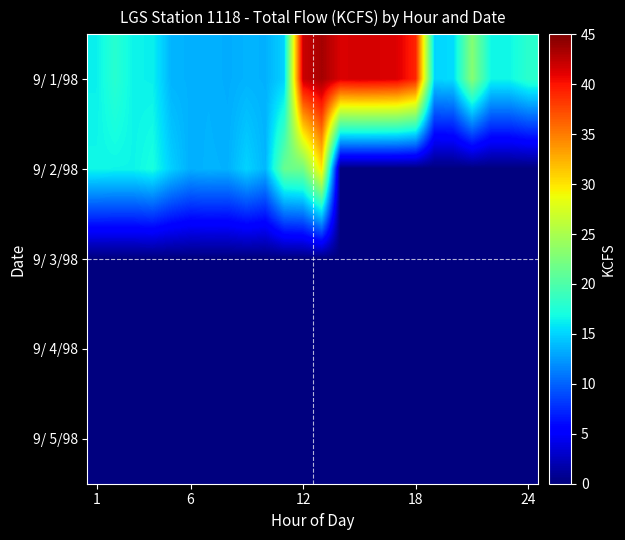

Which series has the largest range (max minus min)?

9/ 1/98